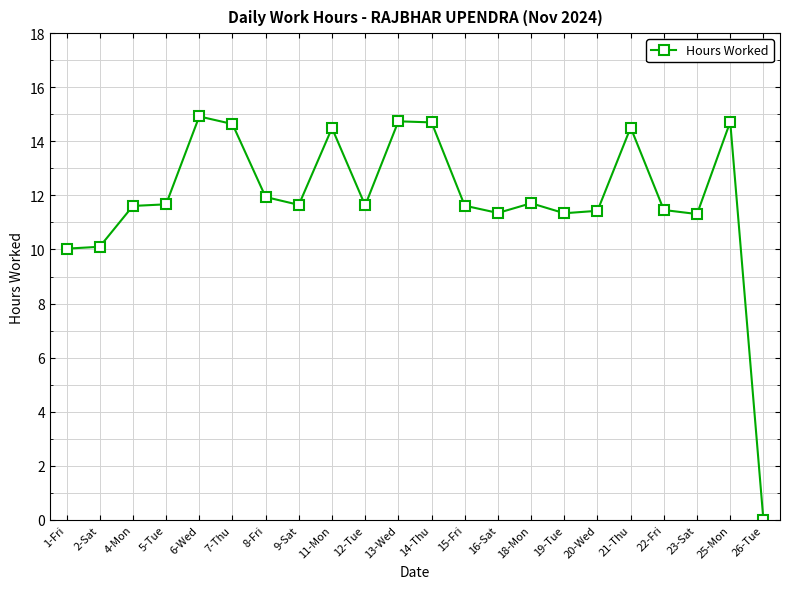

How many series are shown in this chart?

1